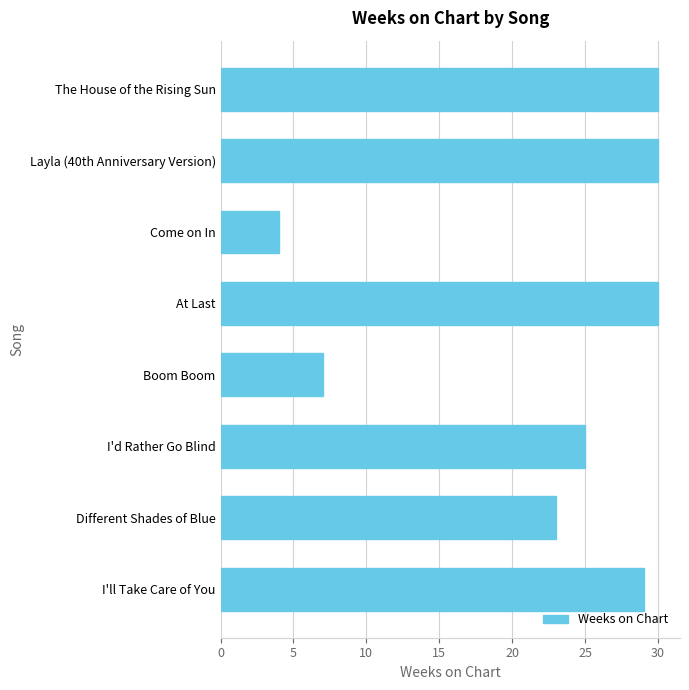

The value at At Last is 44. True or false?

False